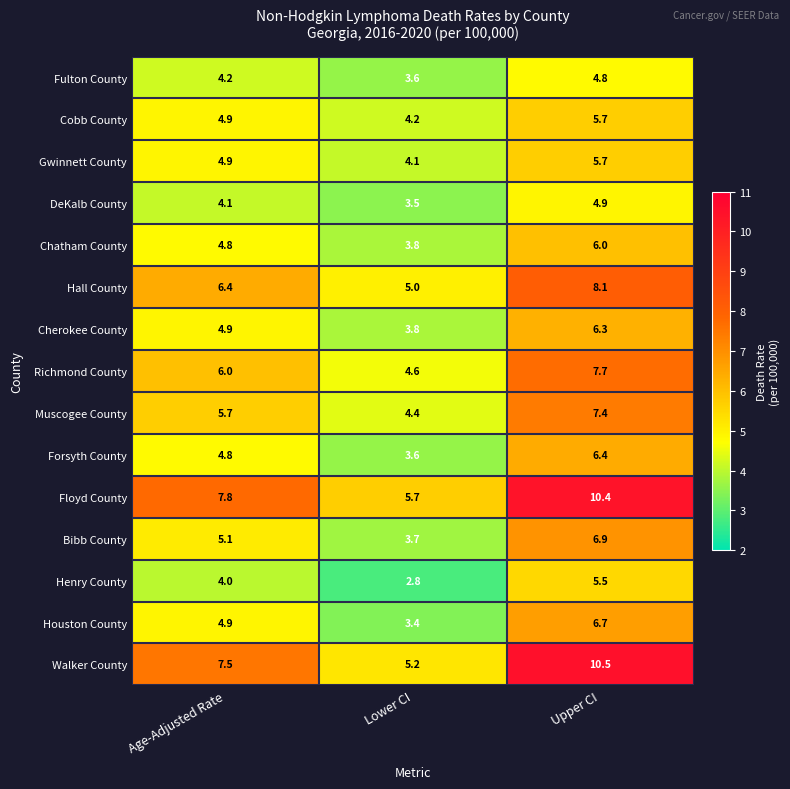

True or false: Fulton County has a value of 4.8 at Lower CI.

False